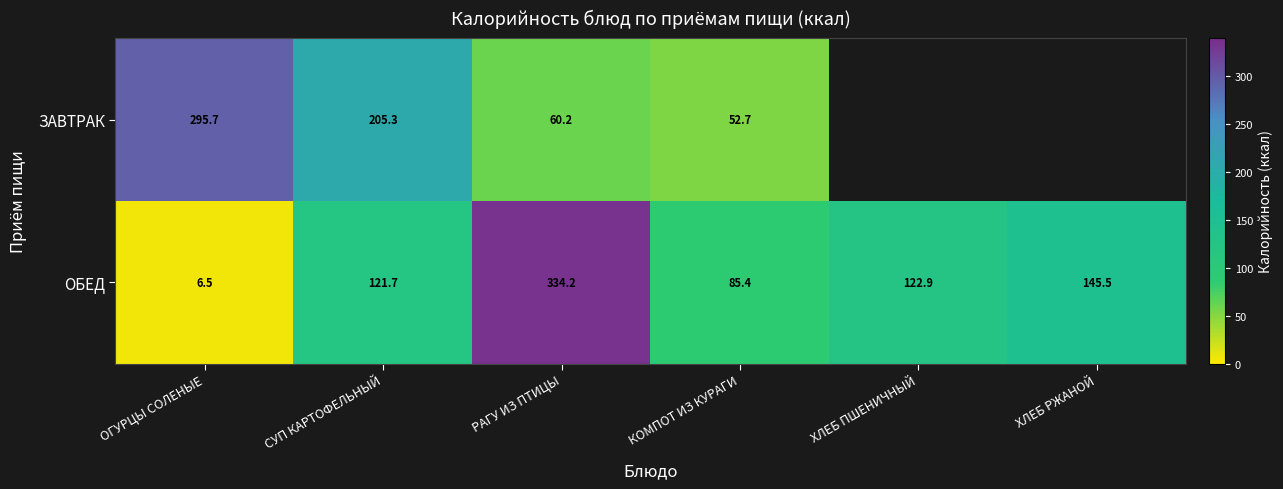

What is the difference between the maximum and minimum values in the ОБЕД series?

327.7